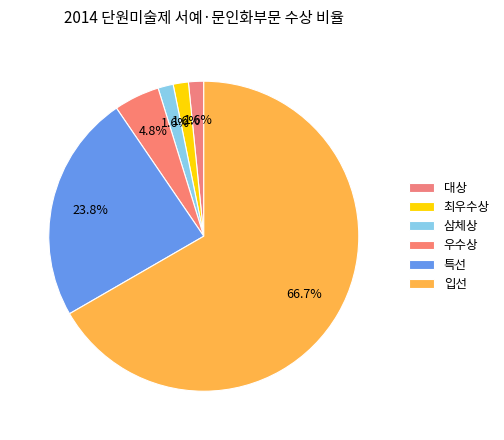

What is the total percentage of 최우수상 and 입선?

68.3%